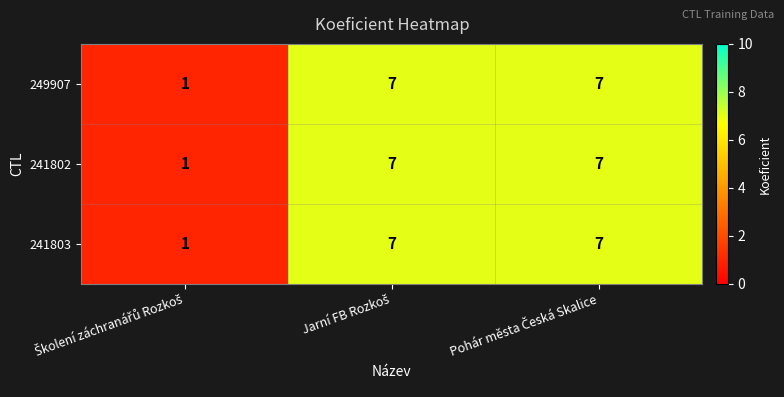

What is the sum of all 249907 values?

15